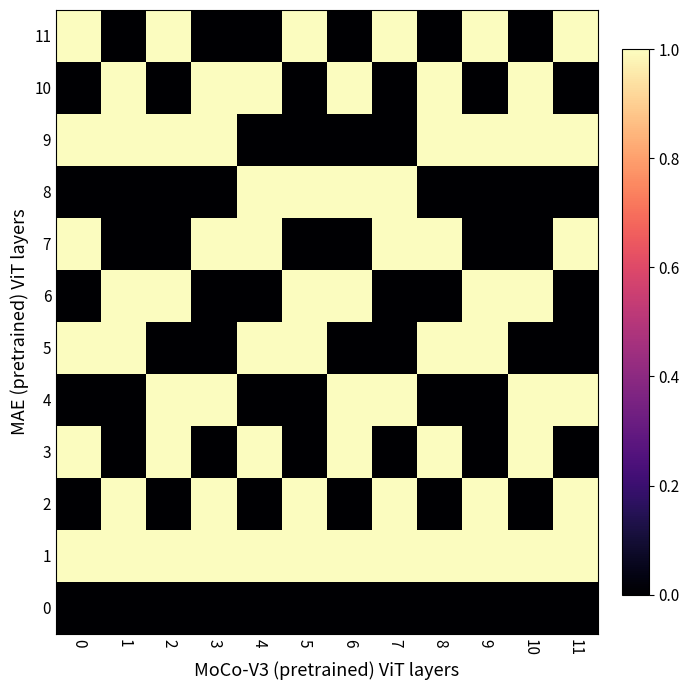

Rank the series at 0 from lowest to highest value.

0, 2, 4, 6, 8, 10, 1, 3, 5, 7, 9, 11